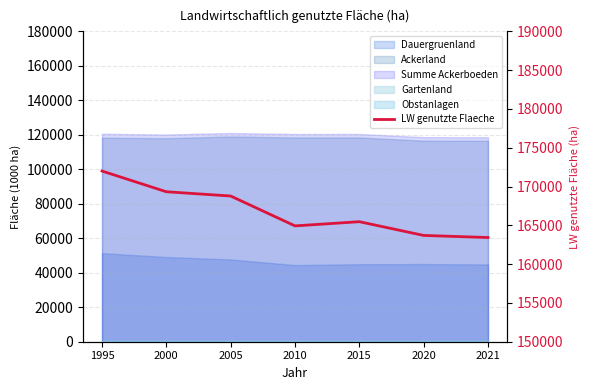

Rank the categories by value from highest to lowest.

1995, 2000, 2005, 2015, 2010, 2020, 2021